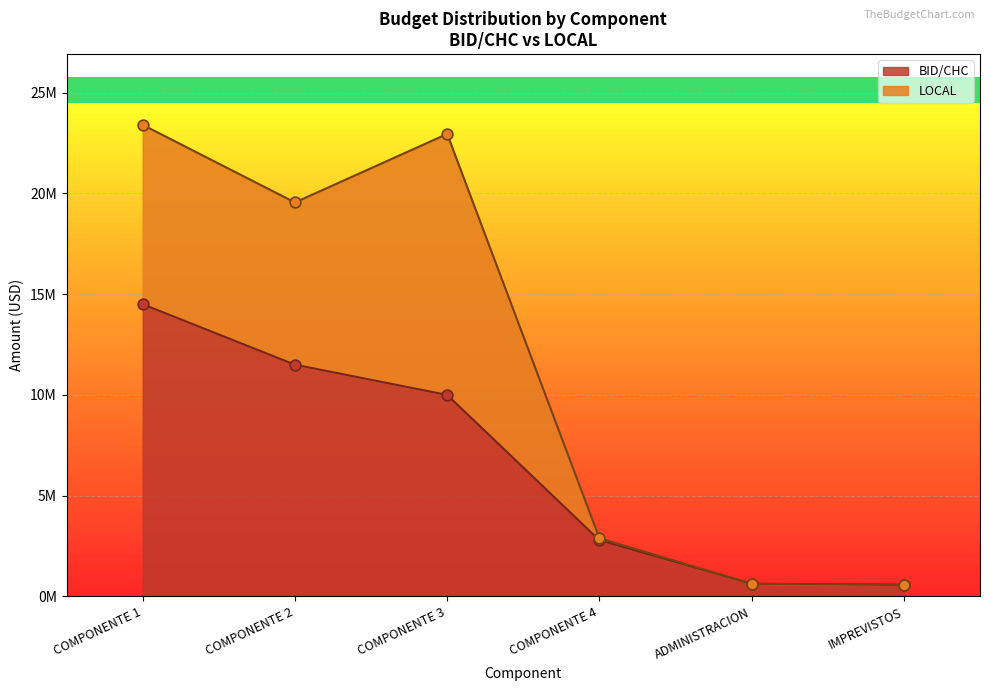

At how many categories does at least one series exceed 18232402?

3